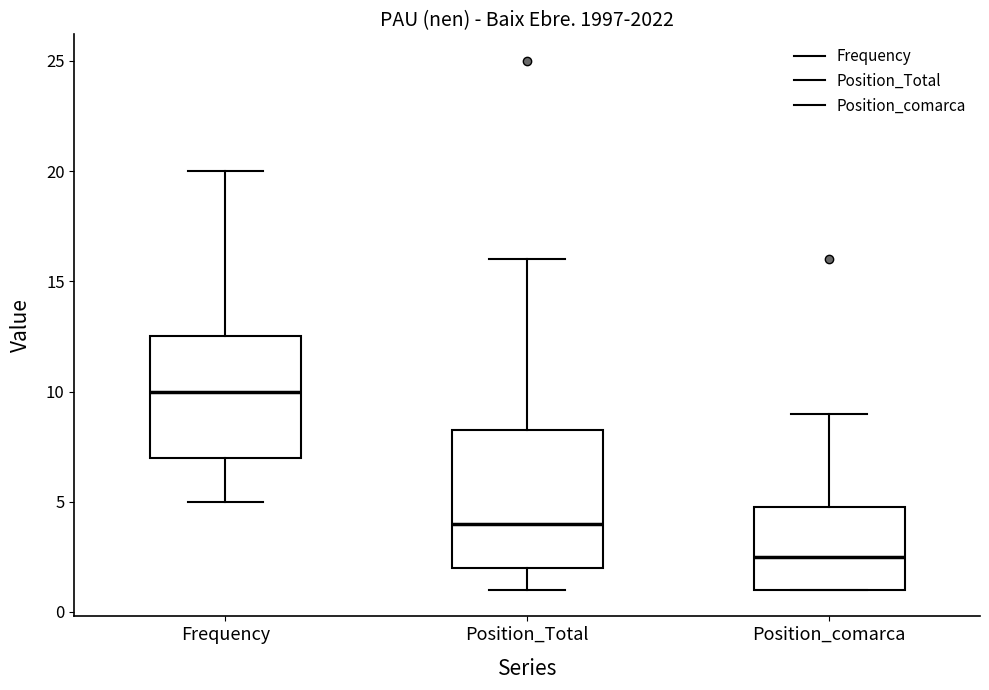

Reading left to right, read every box against the y-axis: the position of its median line, the range the box covers, and the ends of its whiskers. The values are not printed on the chart, so give them approximately, as read against the axis.

Frequency: median 10.0, box 7.0 to 12.5, whiskers 5.0 to 20.0
Position_Total: median 4.0, box 2.0 to 8.5, whiskers 1.0 to 16.0
Position_comarca: median 2.5, box 1.0 to 5.0, whiskers 1.0 to 9.0